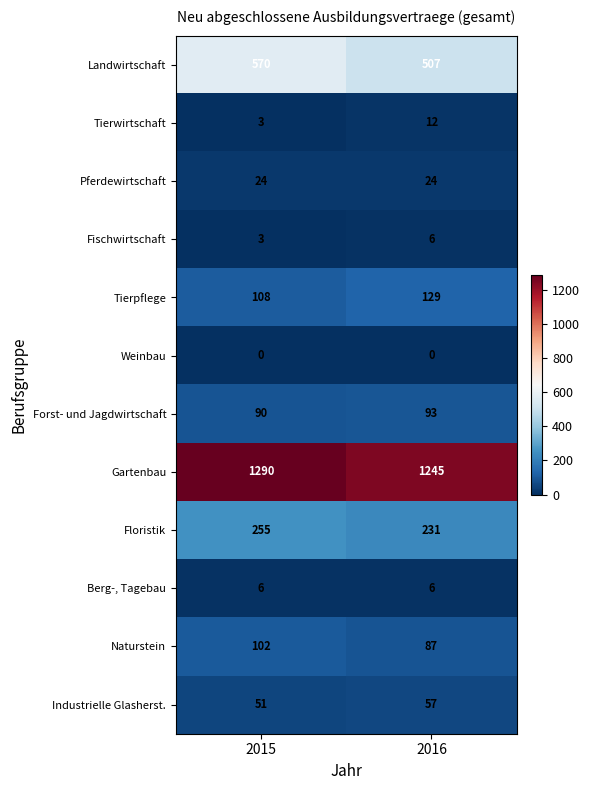

What is the approximate value of Fischwirtschaft at 2015?

3